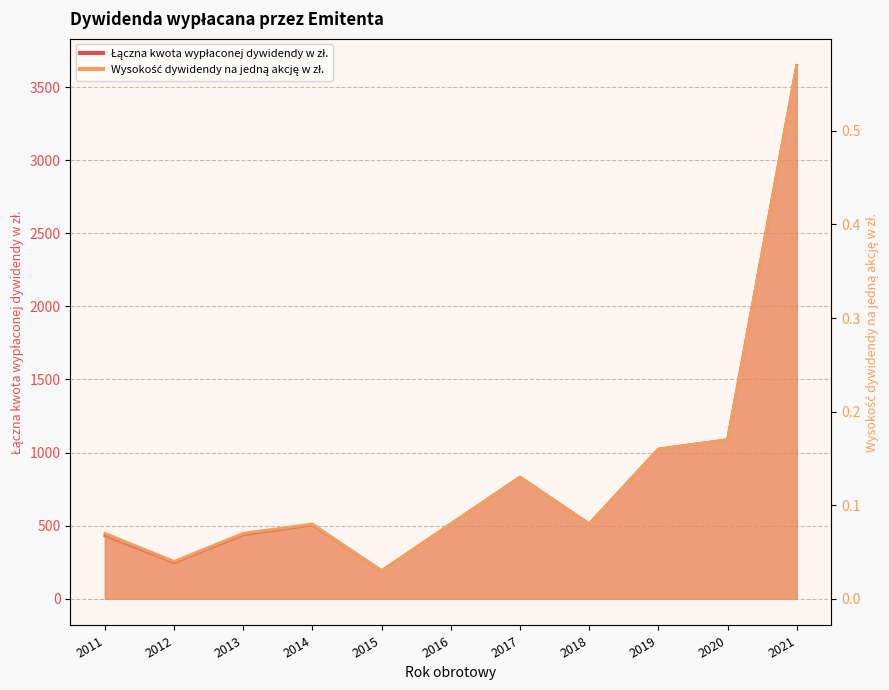

At which category is the sum across all series the highest?

2021